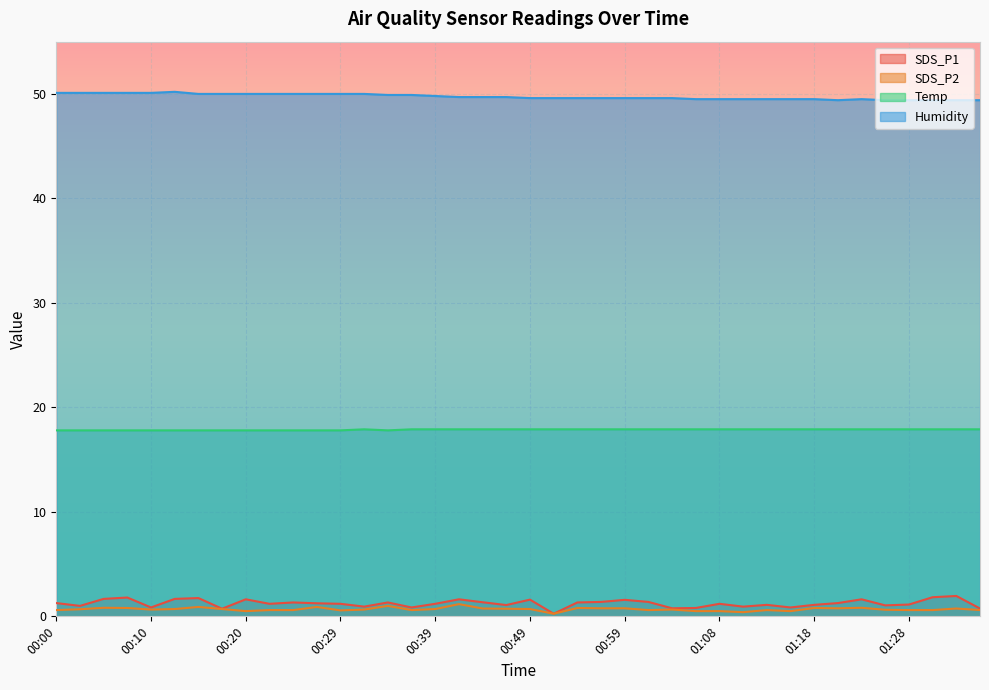

What value does the SDS_P1 series have at 00:51?

0.2